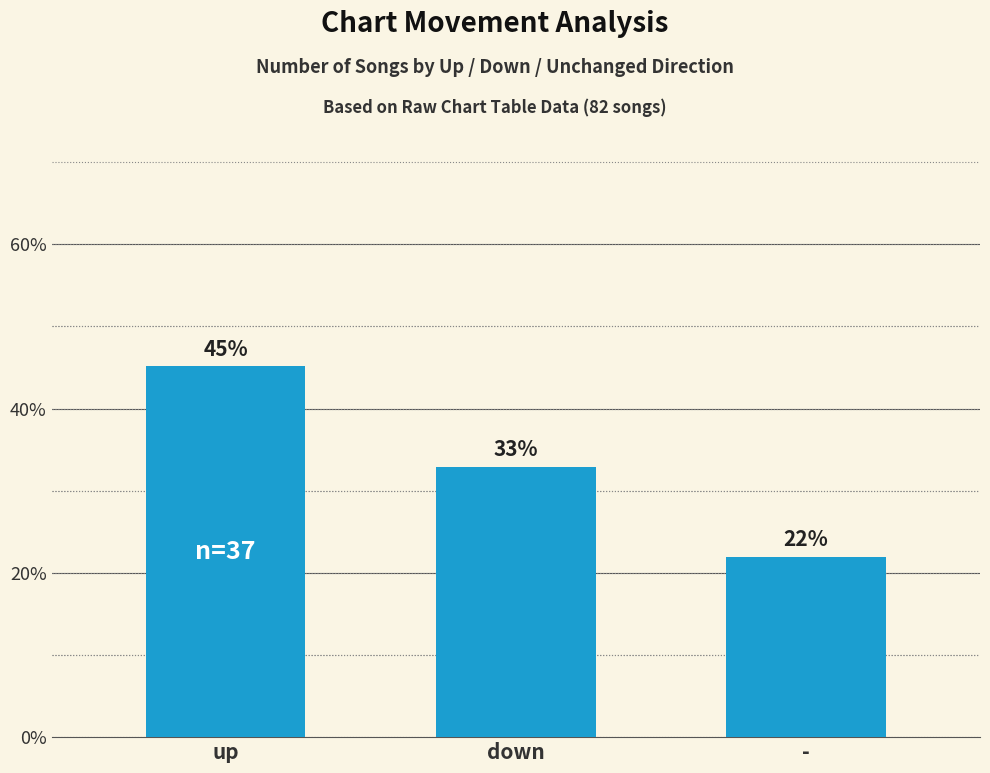

Rank the categories by value from highest to lowest.

up, down, -